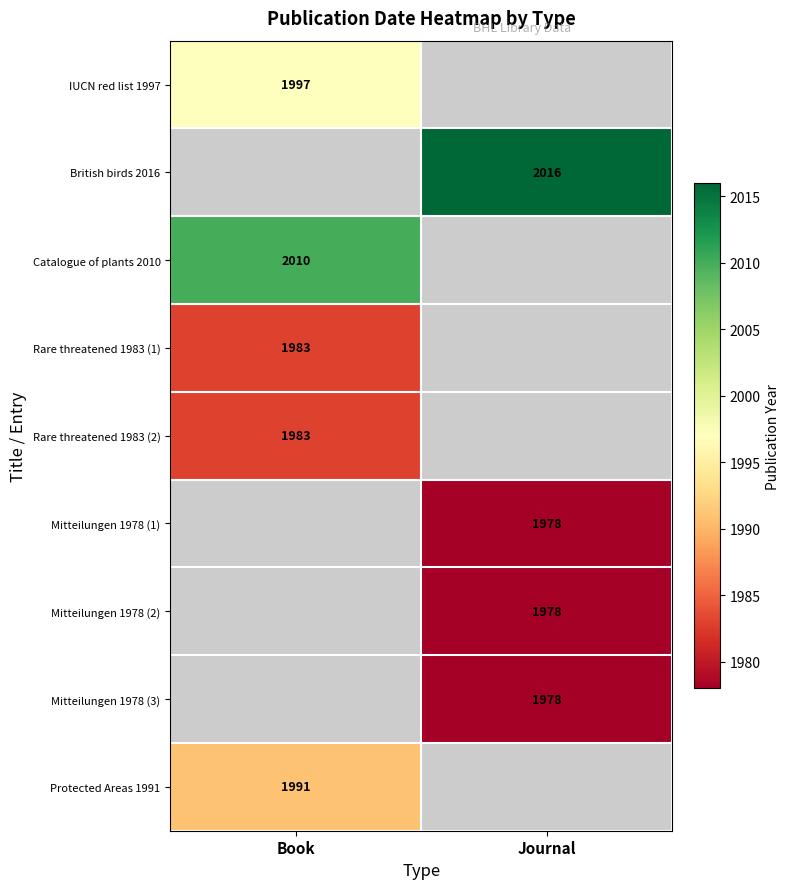

What is the smallest value displayed?

1978.0